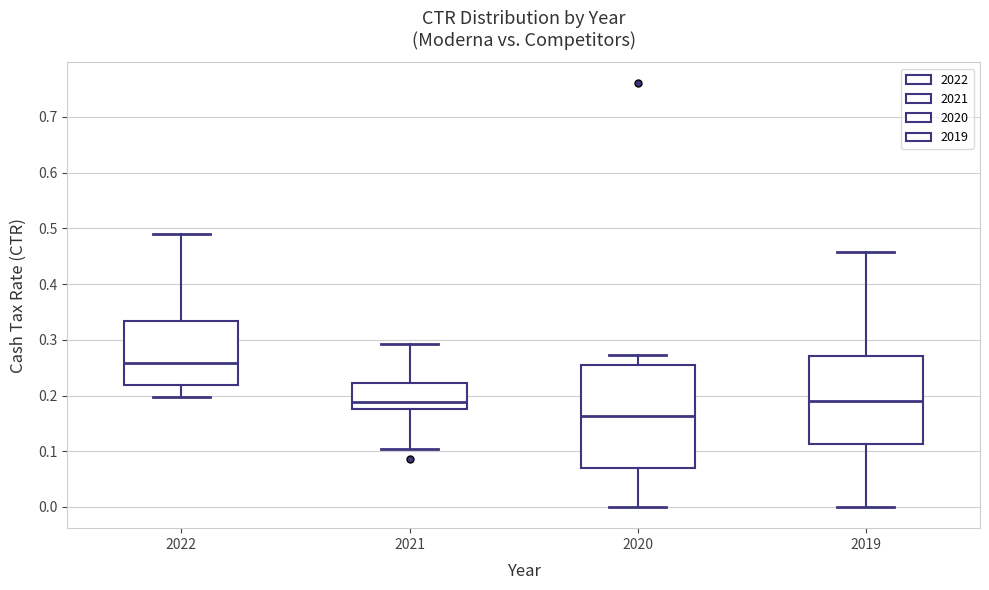

Reading left to right, transcribe this box plot: for each box, give where its median line is, the range the box spans, and where its two whiskers end, as read against the y-axis. The values are not printed on the chart, so give them approximately, as read against the axis.

2022: median 0.26, box 0.22 to 0.33, whiskers 0.20 to 0.49
2021: median 0.19, box 0.18 to 0.22, whiskers 0.10 to 0.29
2020: median 0.16, box 0.07 to 0.26, whiskers 0.00 to 0.27
2019: median 0.19, box 0.11 to 0.27, whiskers 0.00 to 0.46